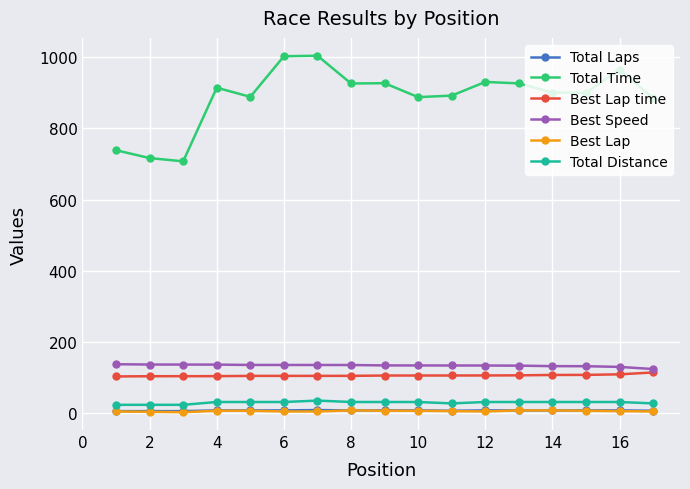

Which series has the largest range (max minus min)?

Total Time